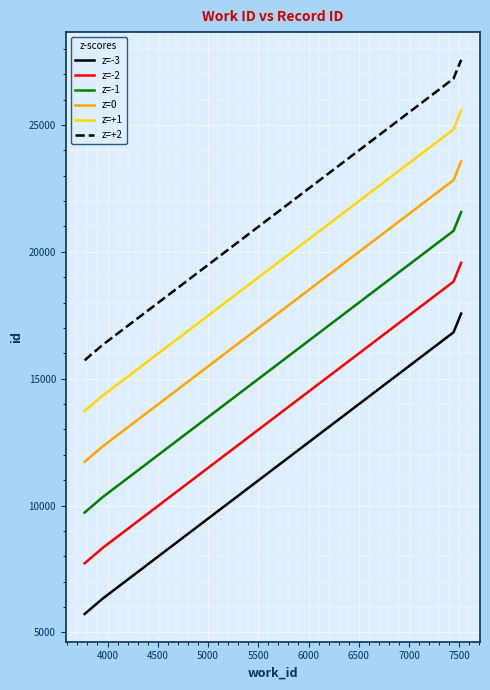

Reading right to left, list all the values displayed in this chart.

z=-3: 17567	16827	6336	5725
z=-2: 19567	18827	8336	7725
z=-1: 21567	20827	10336	9725
z=0: 23567	22827	12336	11725
z=+1: 25567	24827	14336	13725
z=+2: 27567	26827	16336	15725